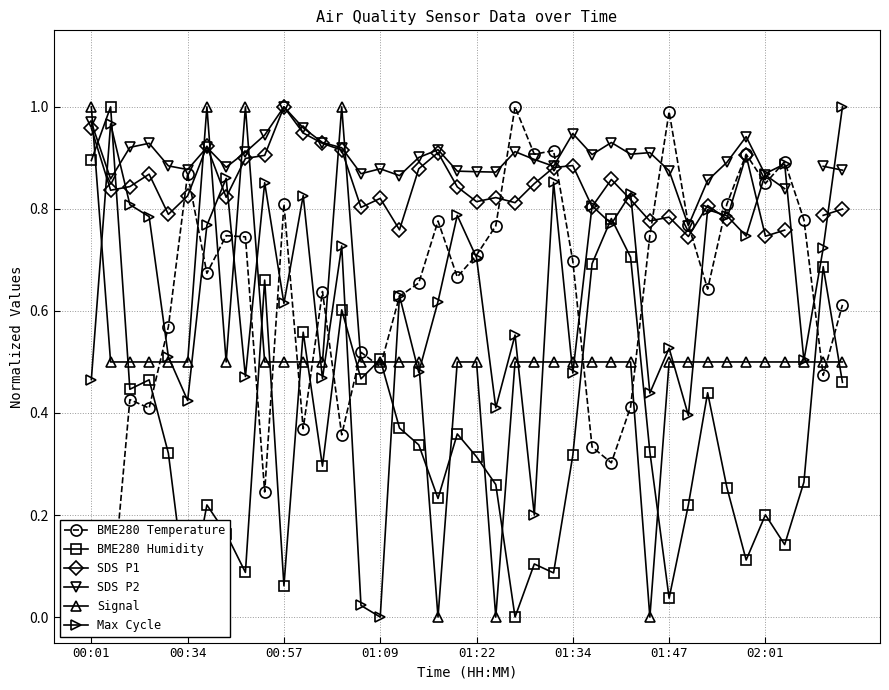

What is the average value of the Signal series?

0.5